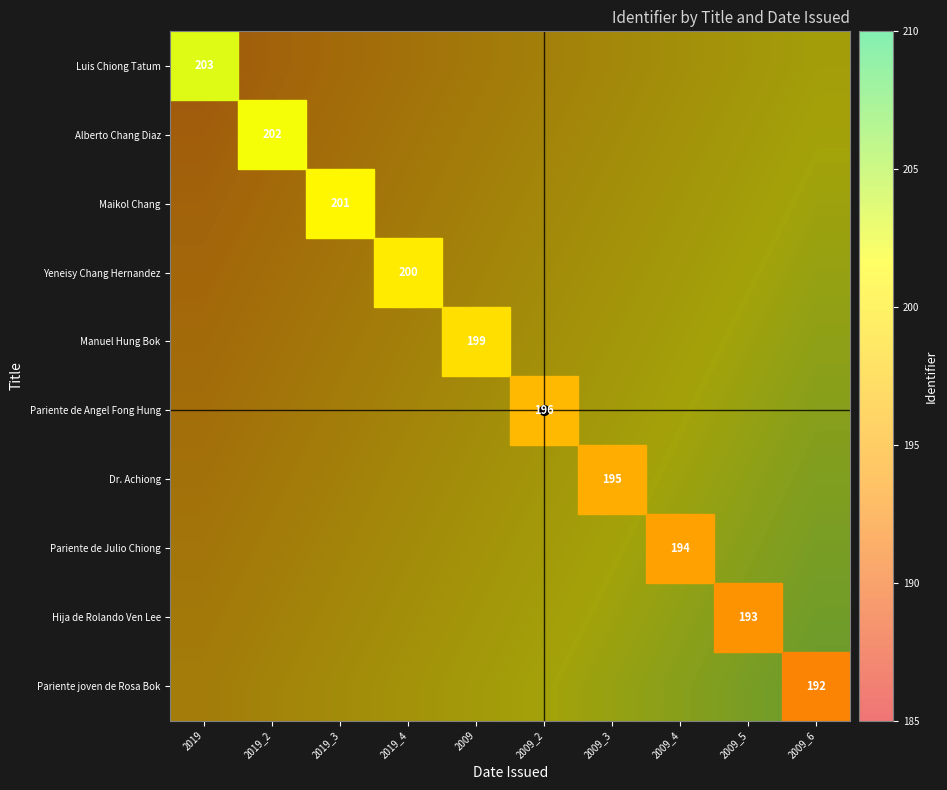

At how many categories does at least one series exceed 203?

3